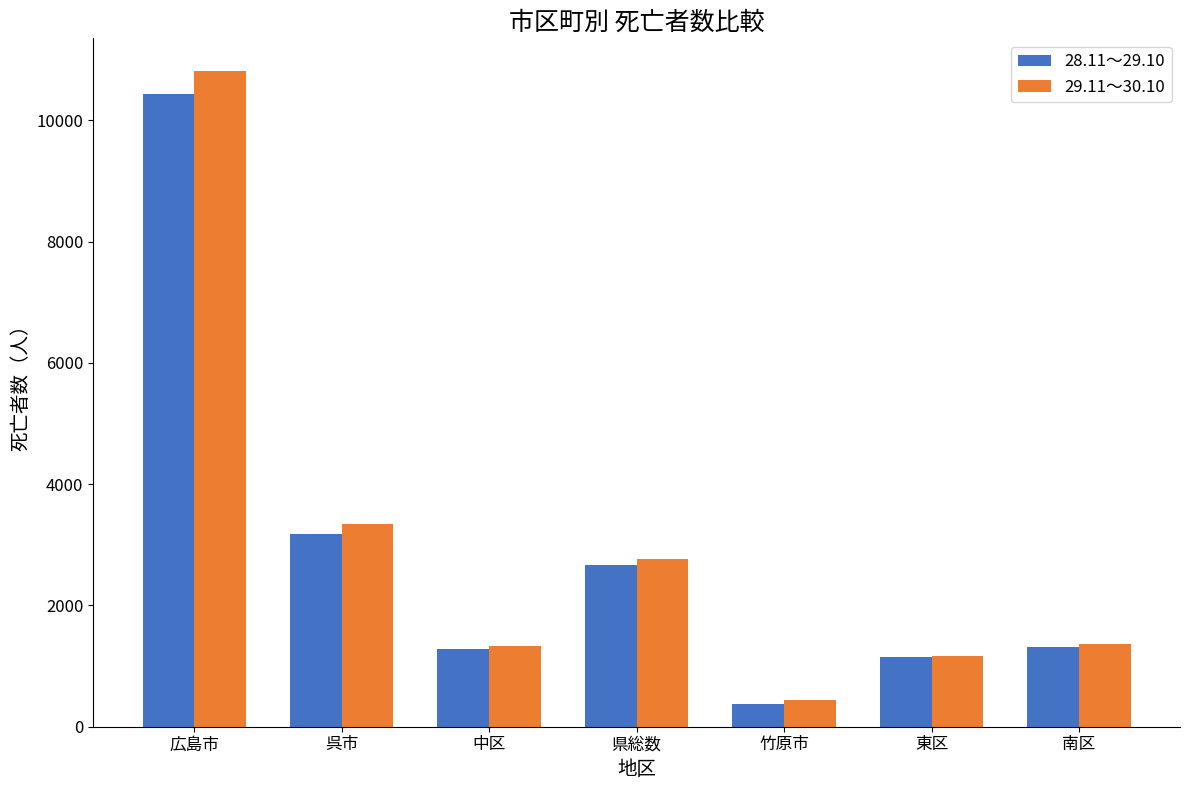

What is the label of the 4th bar from the left?

県総数